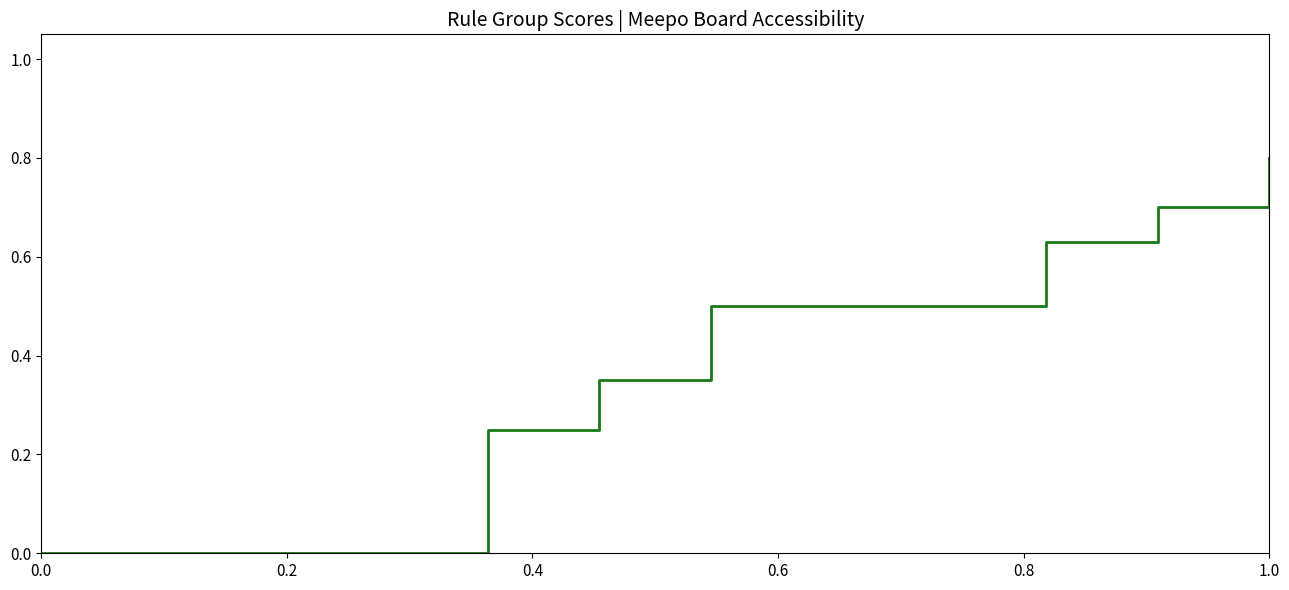

What is the greatest value displayed?

0.8